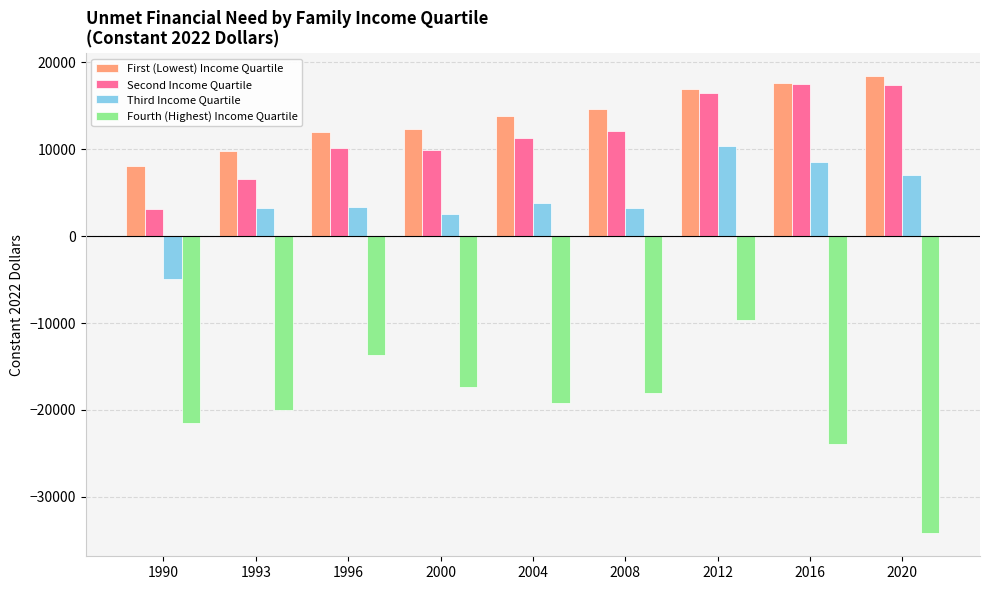

Does the chart contain stacked bars?

No